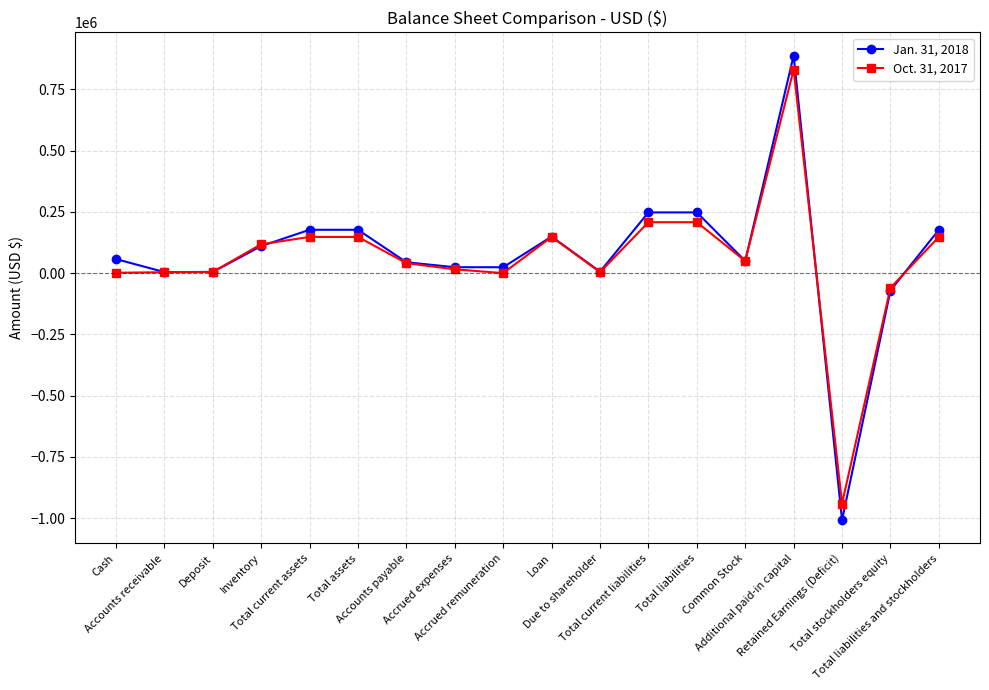

What is the label of the 13th point from the right?

Total assets